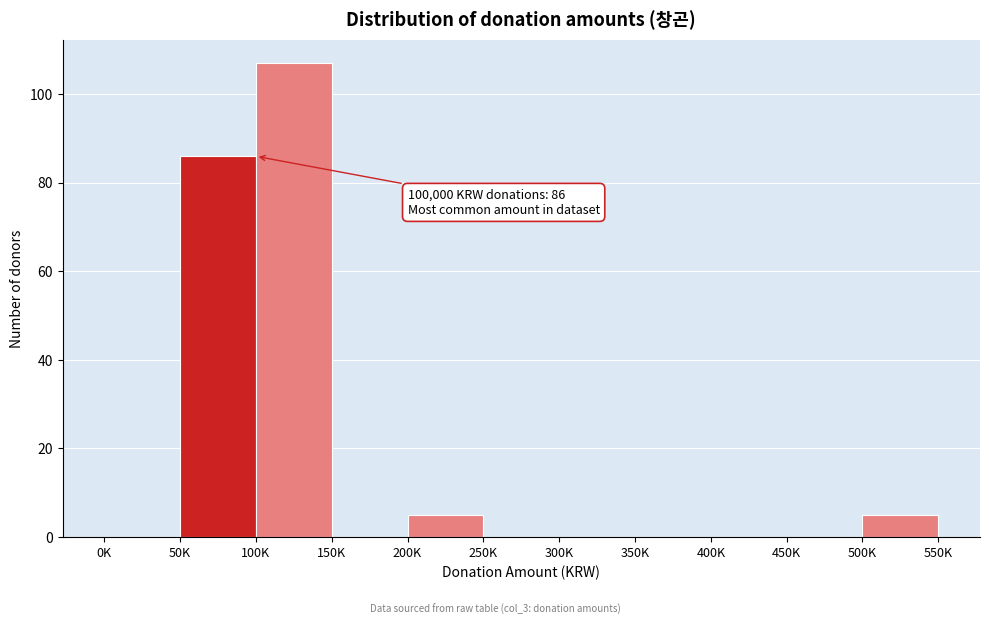

Reading right to left, what are all the values shown in this chart?

500K=5	450K=0	400K=0	350K=0	300K=0	250K=0	200K=5	150K=0	100K=107	50K=86	0K=0